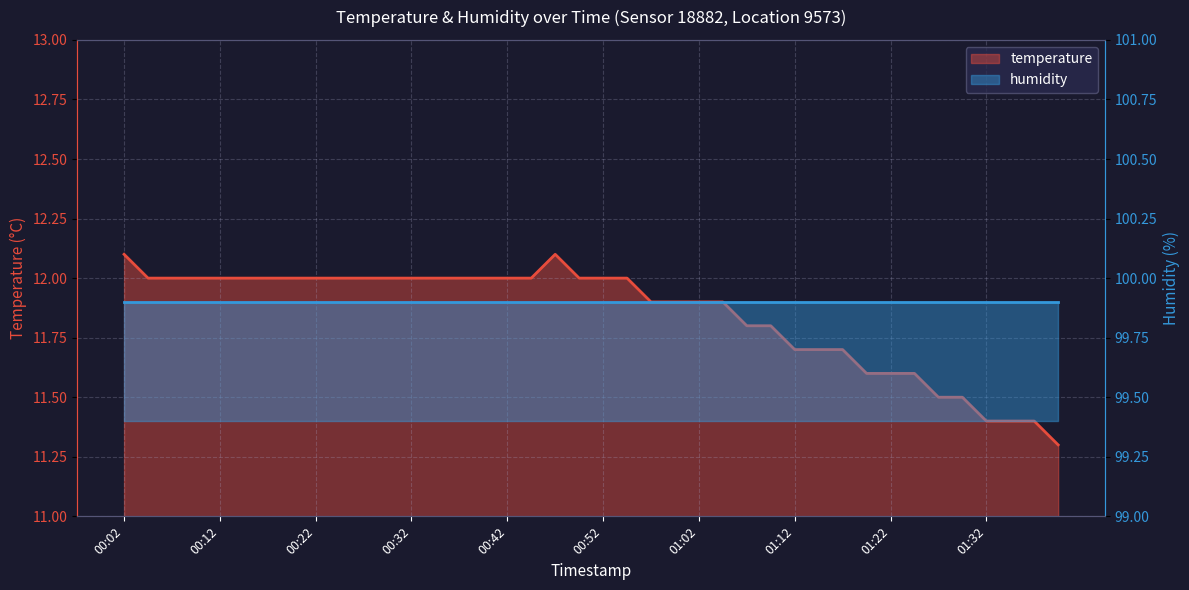

What is the average value?

11.8